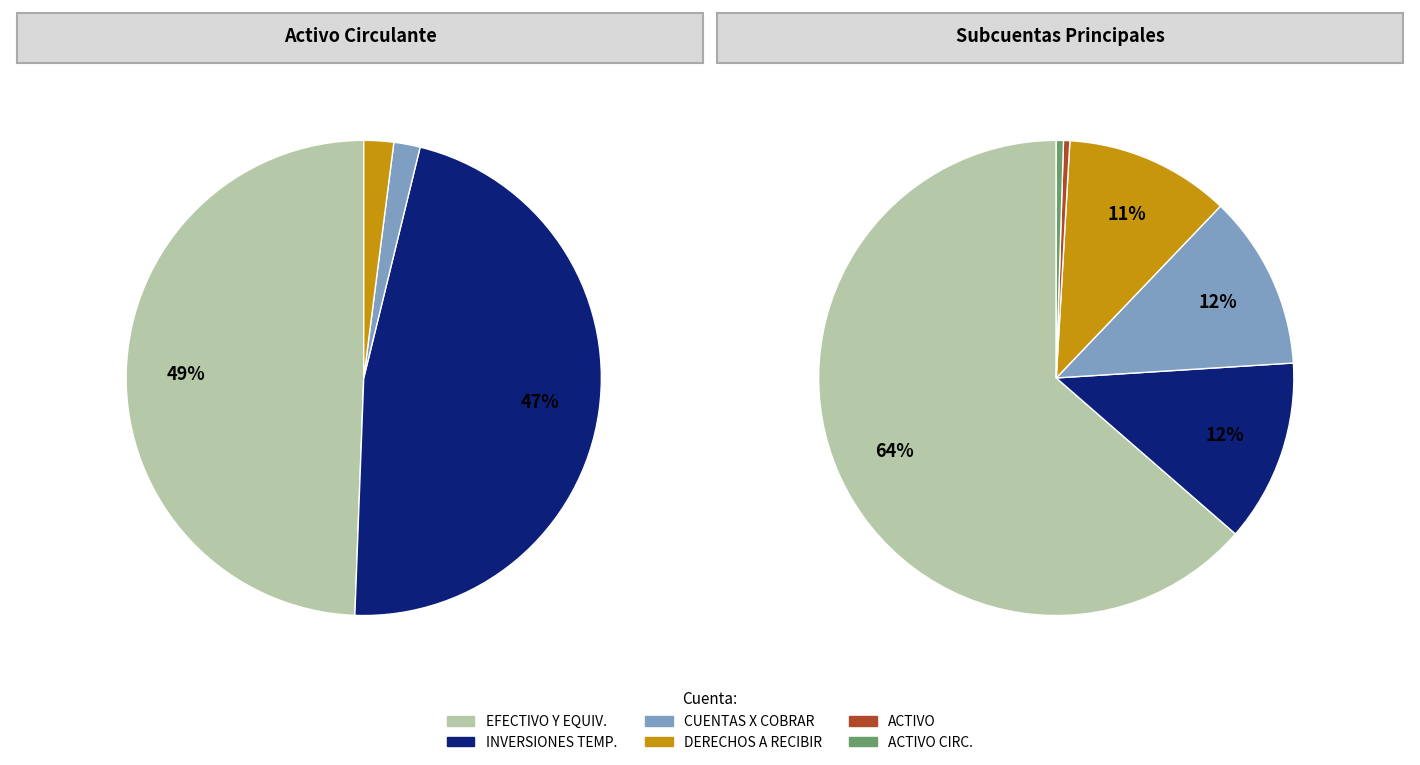

Which has a higher value, ACTIVO CIRCULANTE or DERECHOS A RECIBIR EFECTIVO?

ACTIVO CIRCULANTE